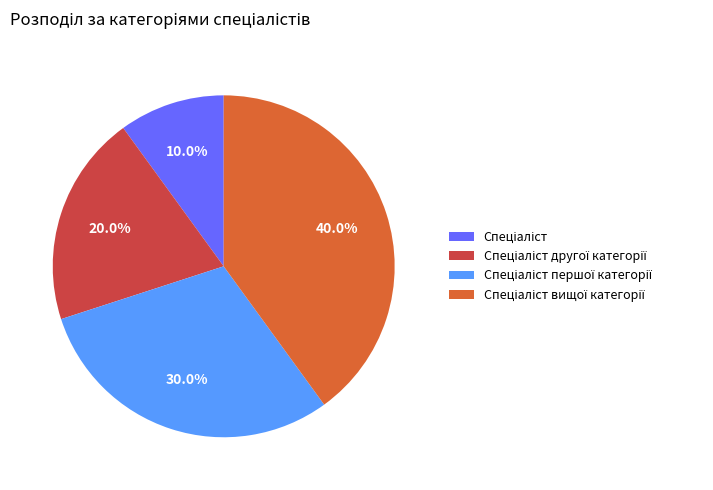

Is there a majority slice in this chart?

No